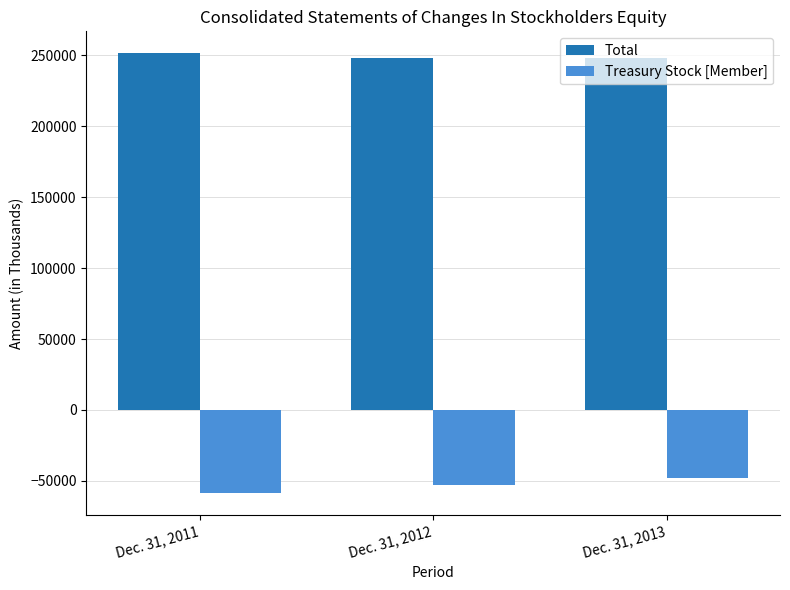

How many data points does each series have?

3